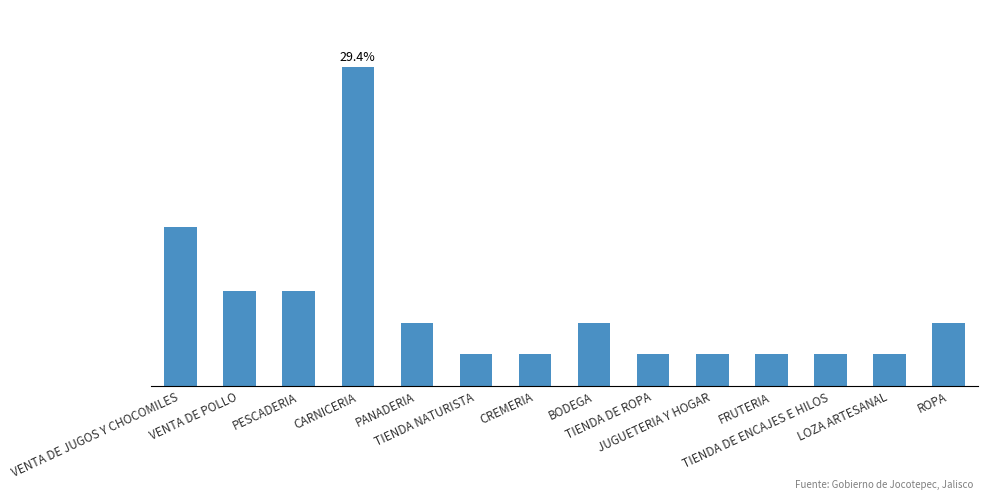

Are the bars horizontal?

No